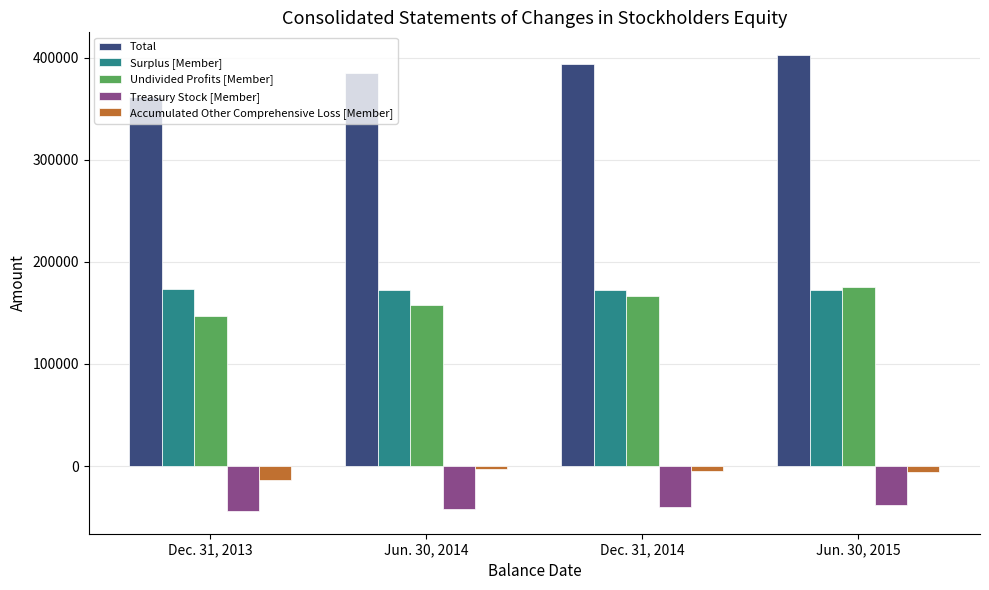

Which series has the widest spread of values?

Total